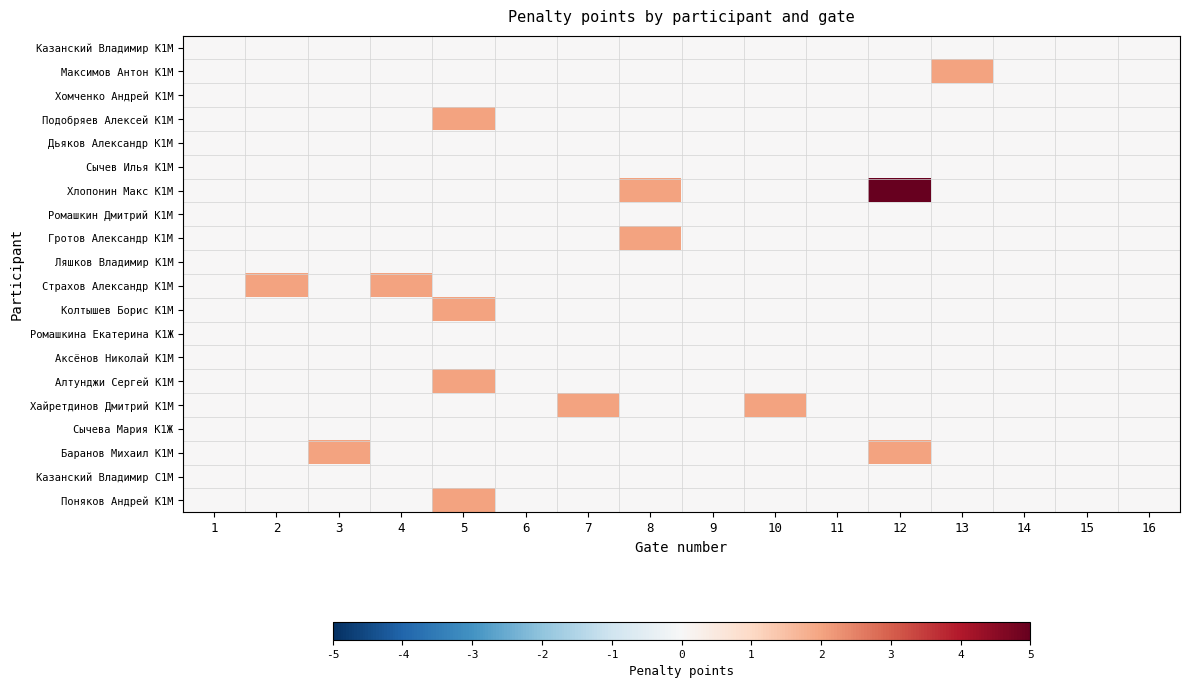

Which series has the widest spread of values?

Хлопонин Макс К1М